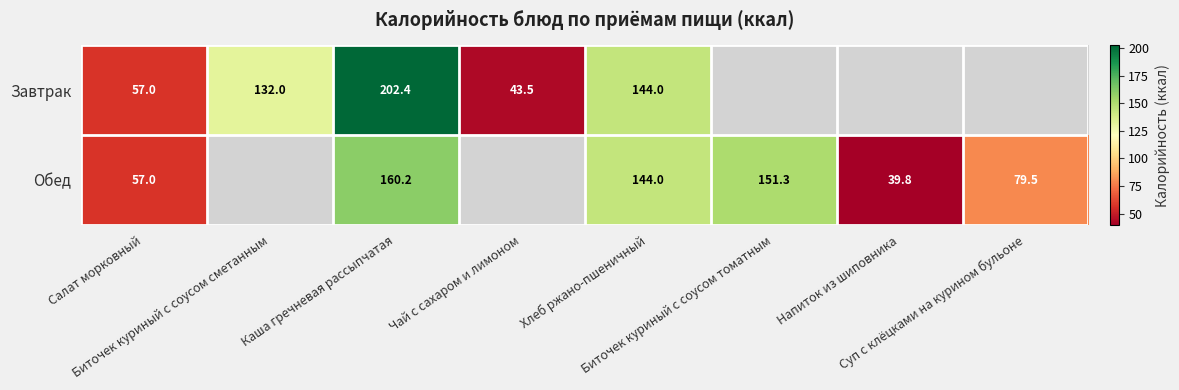

List the series in order of their peak value, lowest first.

Обед, Завтрак